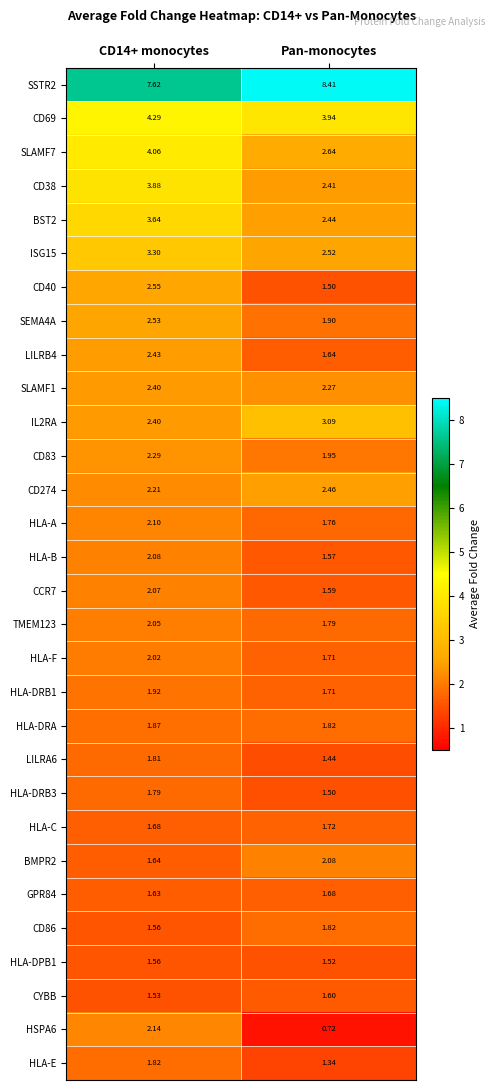

Which series has the largest total across all categories?

SSTR2